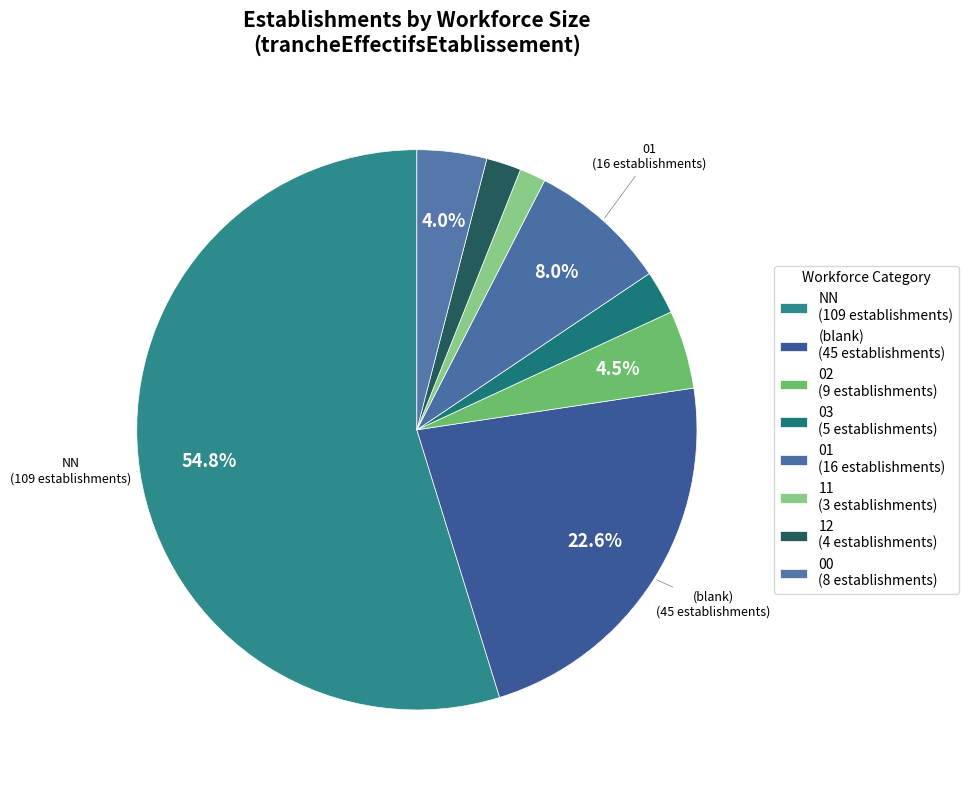

How many slices are in this pie chart?

8